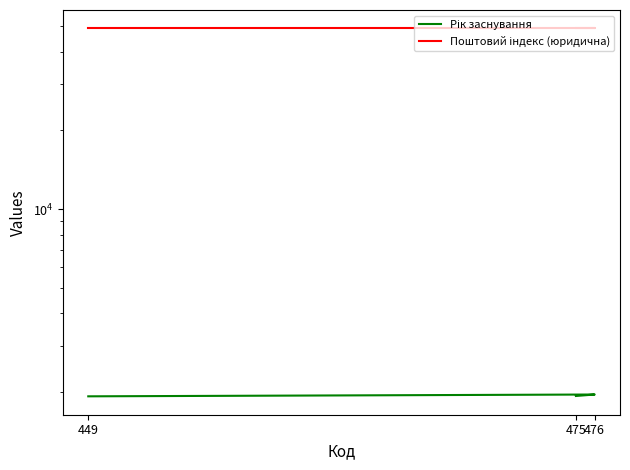

True or false: Рік заснування has a value of 1262 at 449.

False